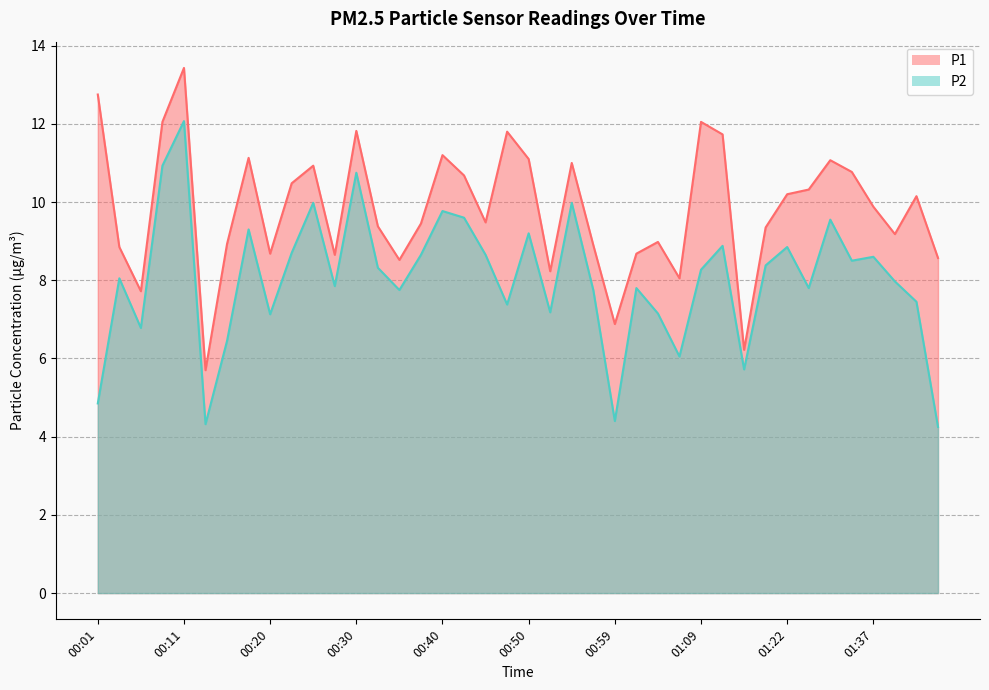

What position from the right is 01:04?

14